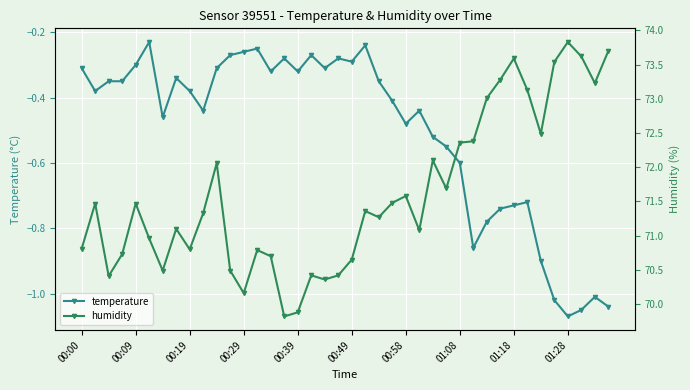

What is the sum of the temperature values at 13 and 32?

-1.0